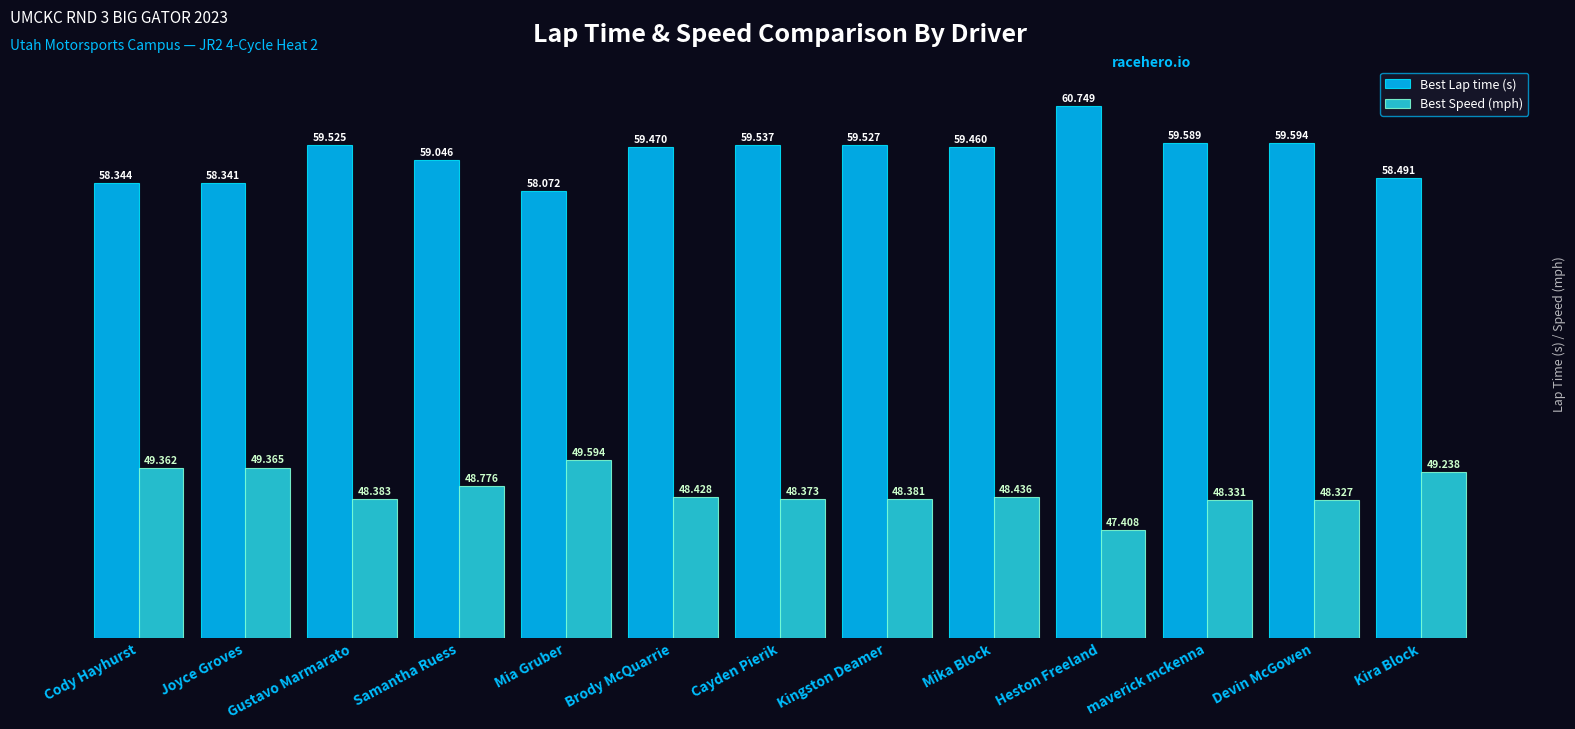

What is the value of the Best Lap time (s) bar at the 13th from the left?

58.5